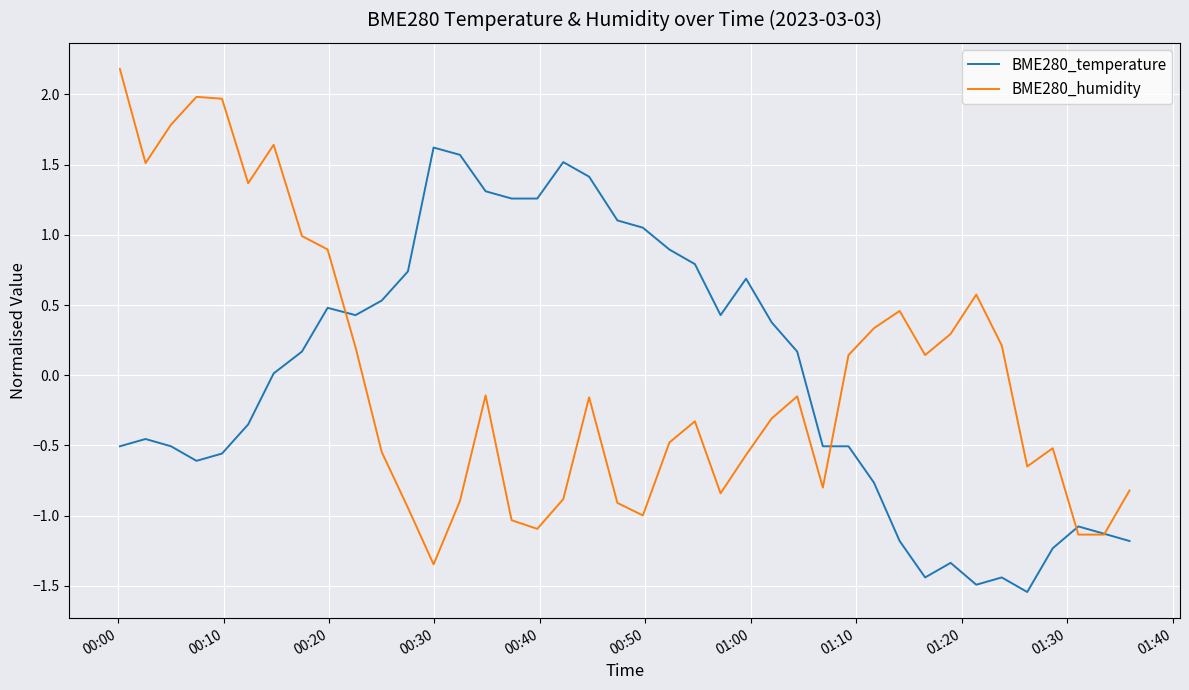

What is the maximum value for BME280_temperature?

1.6